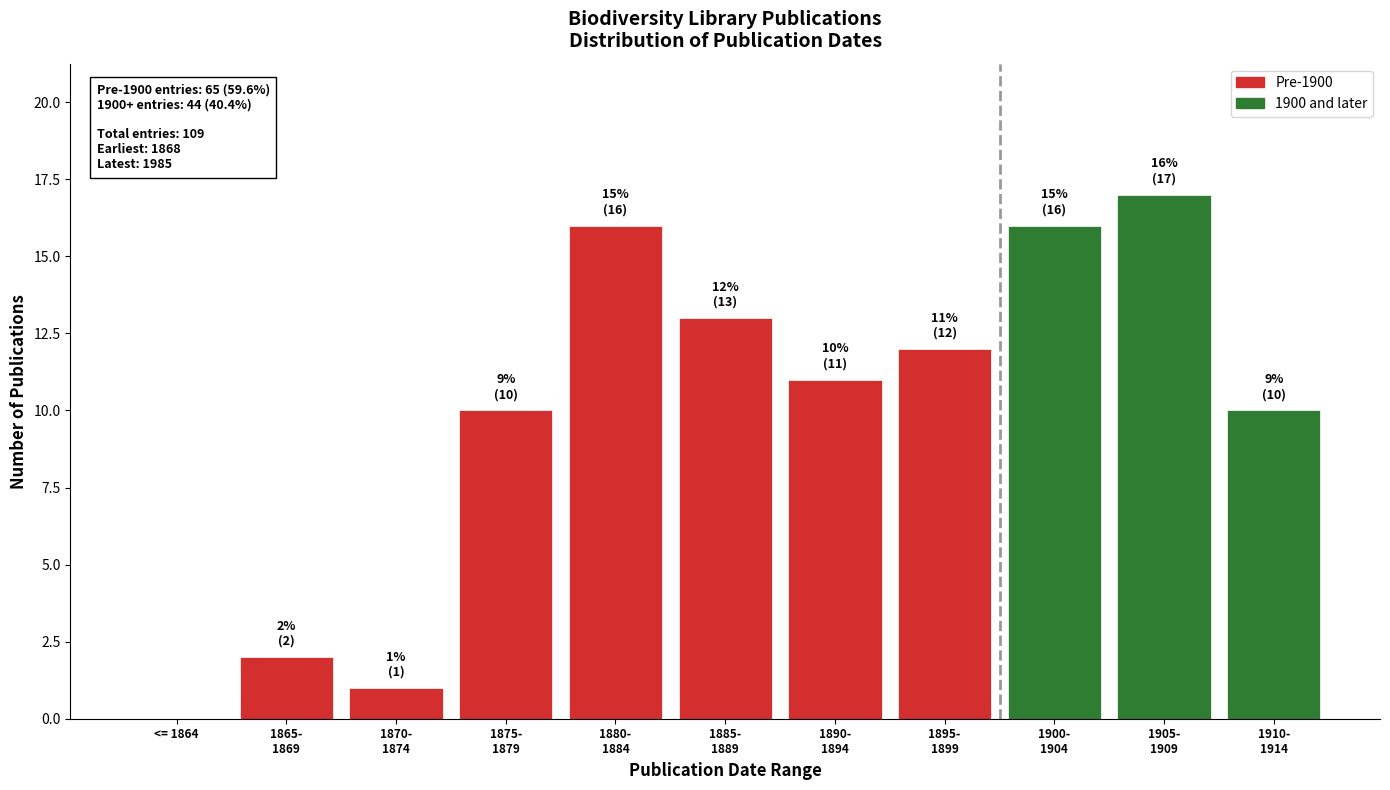

What is the sum of all values?

108